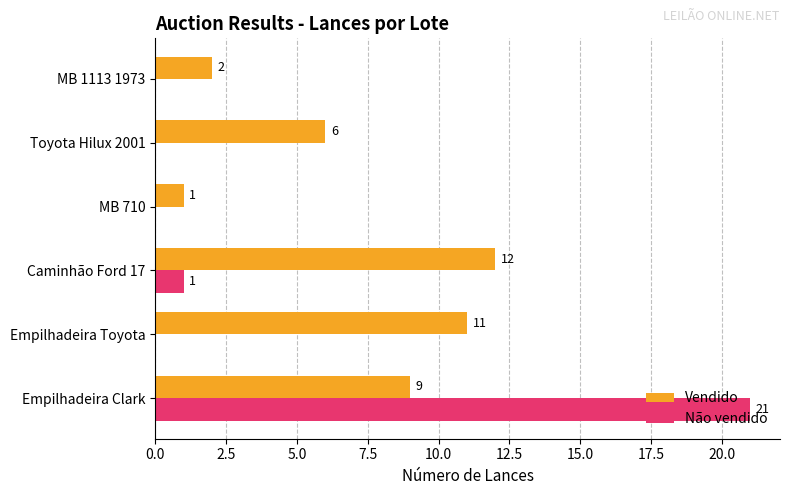

How many values in Não vendido are above zero?

2